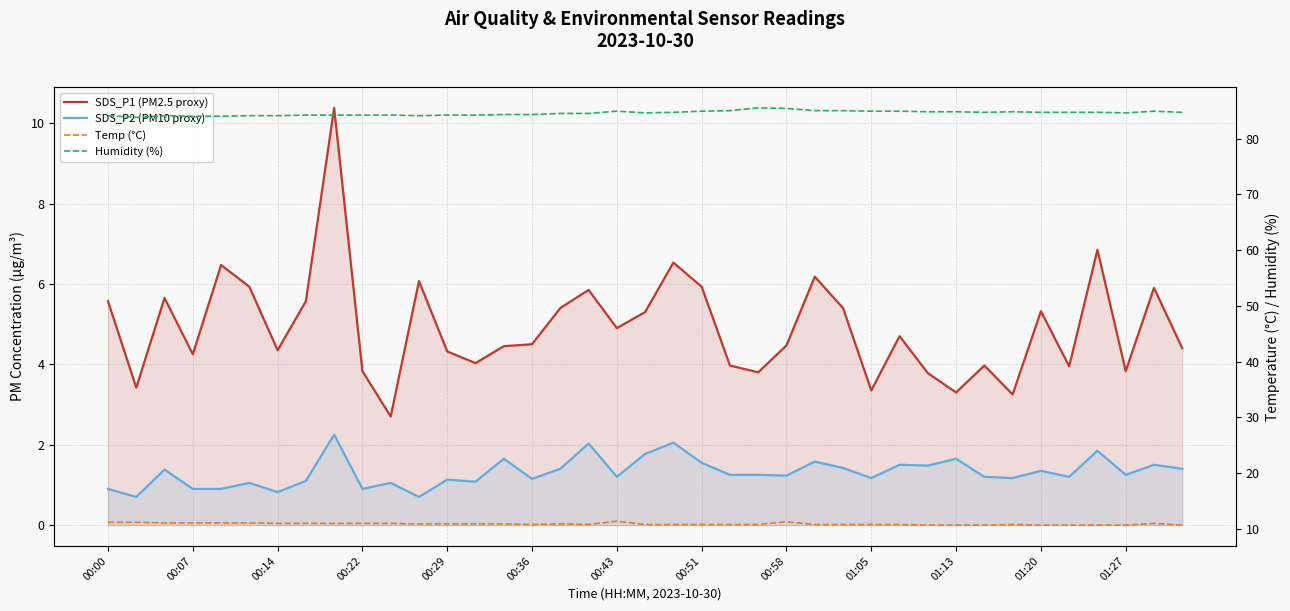

At which category does Temp (°C) reach its first local peak?

16